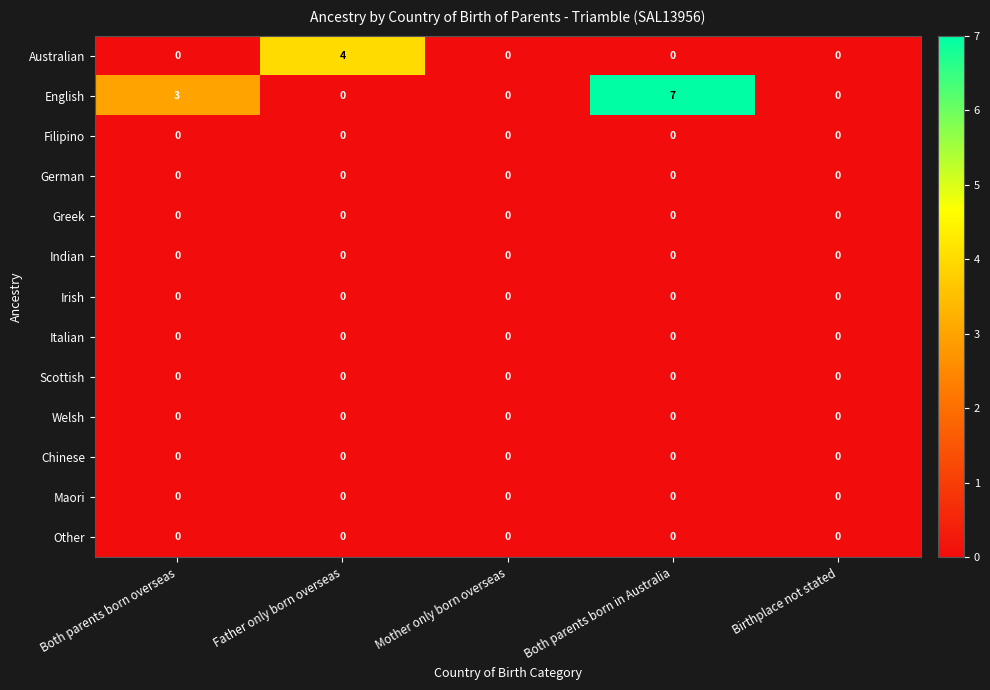

At which category is the sum across all series the highest?

Both parents born in Australia